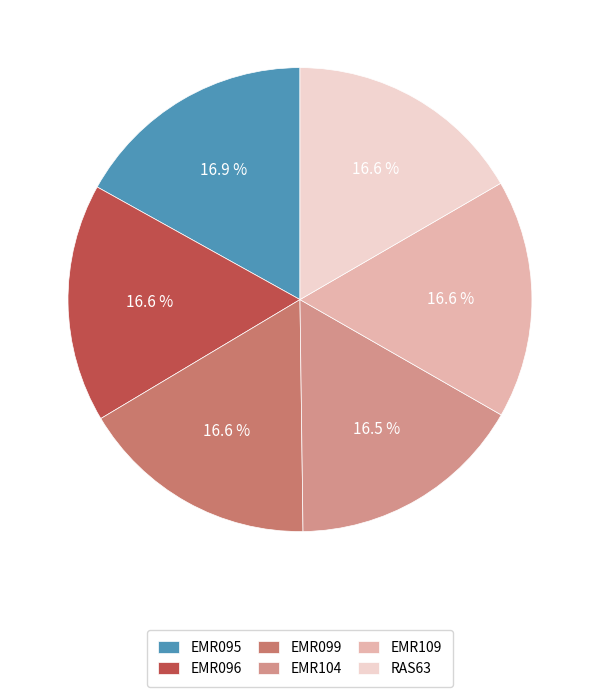

Which category has the smallest portion of the pie?

EMR104